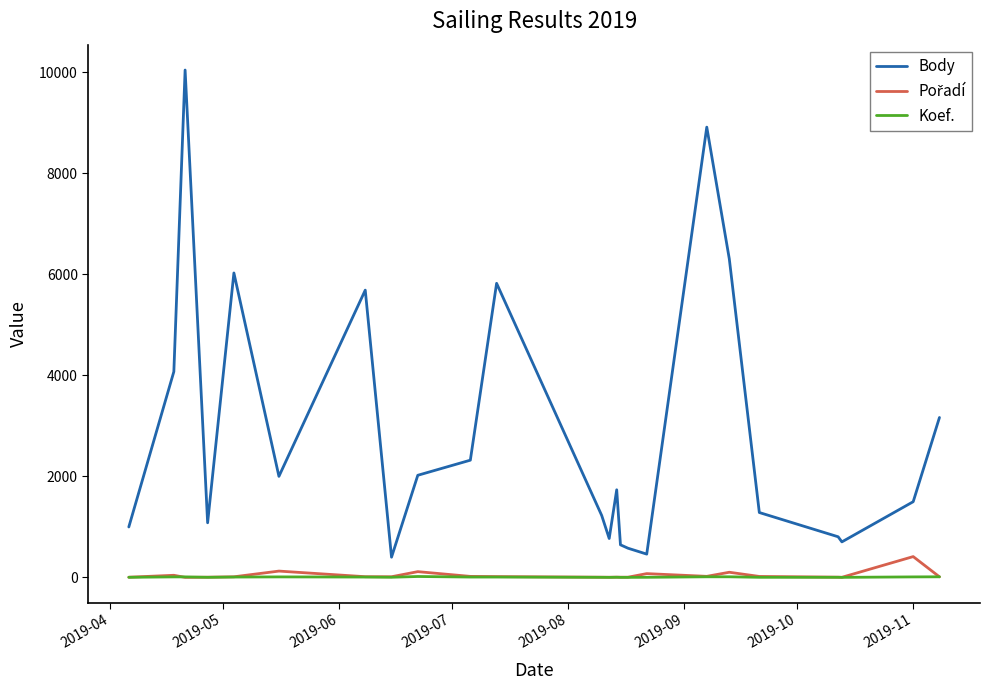

What is the smallest value displayed?

1